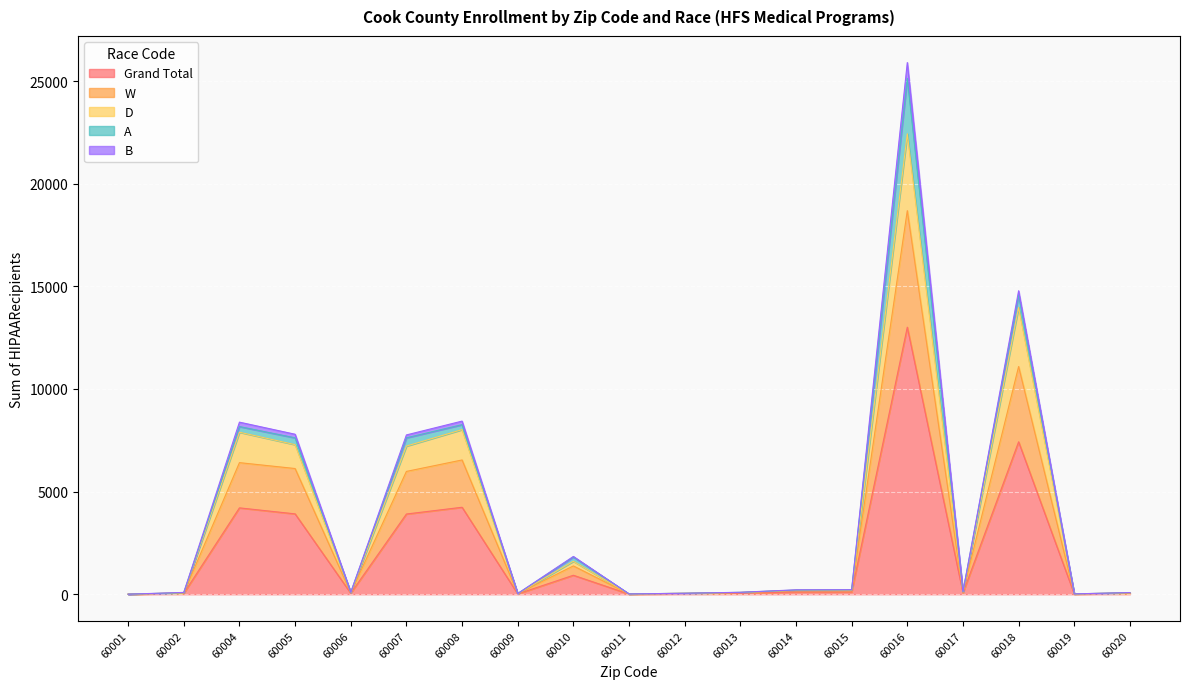

True or false: Grand Total and W cross at least once.

False